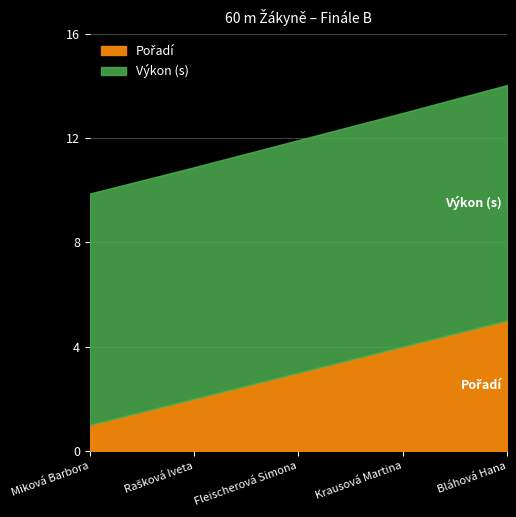

At which category is the sum across all series the highest?

Bláhová Hana